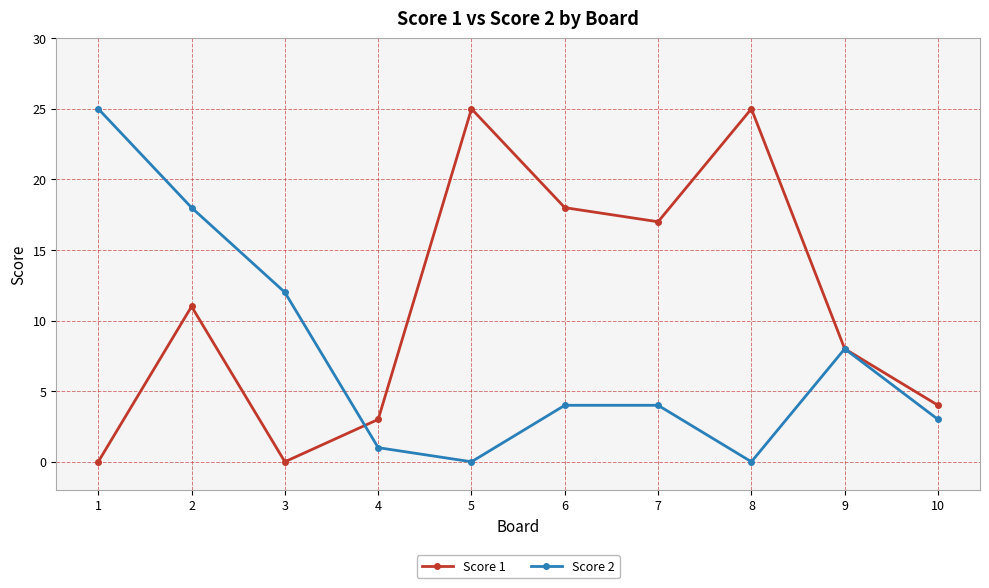

The value of Score 2 at 4 is 1. True or false?

True